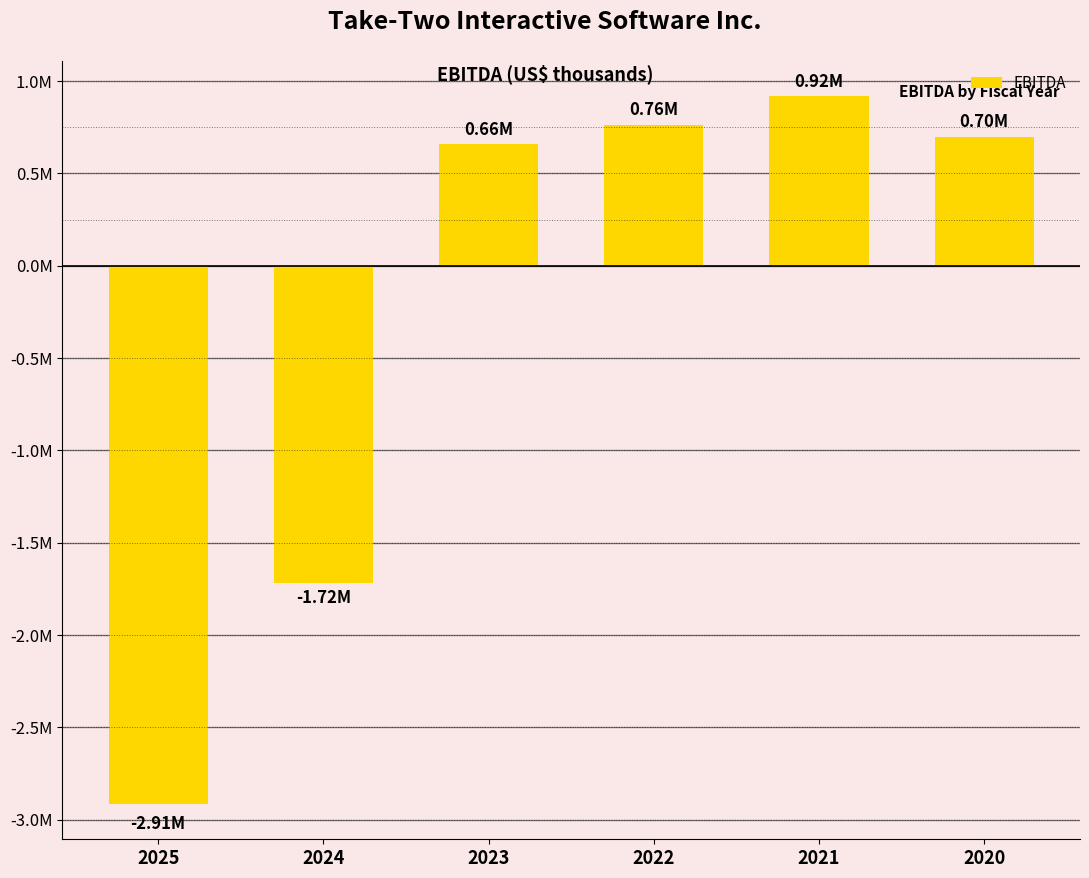

What is the difference between the second highest and minimum values?

3677018